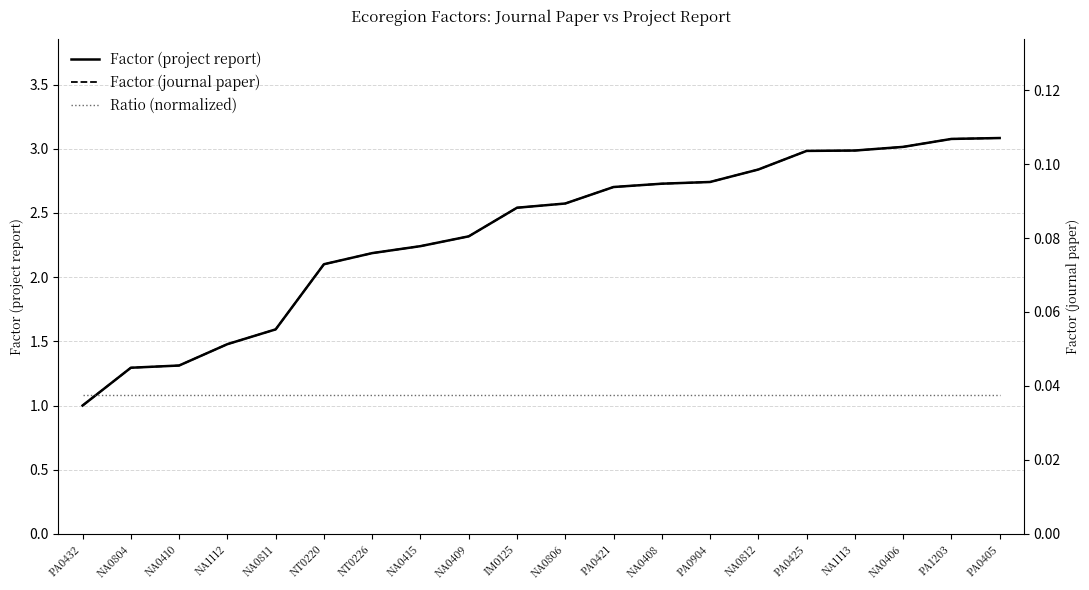

Reading left to right, transcribe all the data shown in this chart.

Factor (project report): 1.0	1.3	1.3	1.5	1.6	2.1	2.2	2.2	2.3	2.5	2.6	2.7	2.7	2.7	2.8	3.0	3.0	3.0	3.1	3.1
Ratio (normalized): 1.1	1.1	1.1	1.1	1.1	1.1	1.1	1.1	1.1	1.1	1.1	1.1	1.1	1.1	1.1	1.1	1.1	1.1	1.1	1.1
Factor (journal paper): 0.0	0.0	0.0	0.1	0.1	0.1	0.1	0.1	0.1	0.1	0.1	0.1	0.1	0.1	0.1	0.1	0.1	0.1	0.1	0.1